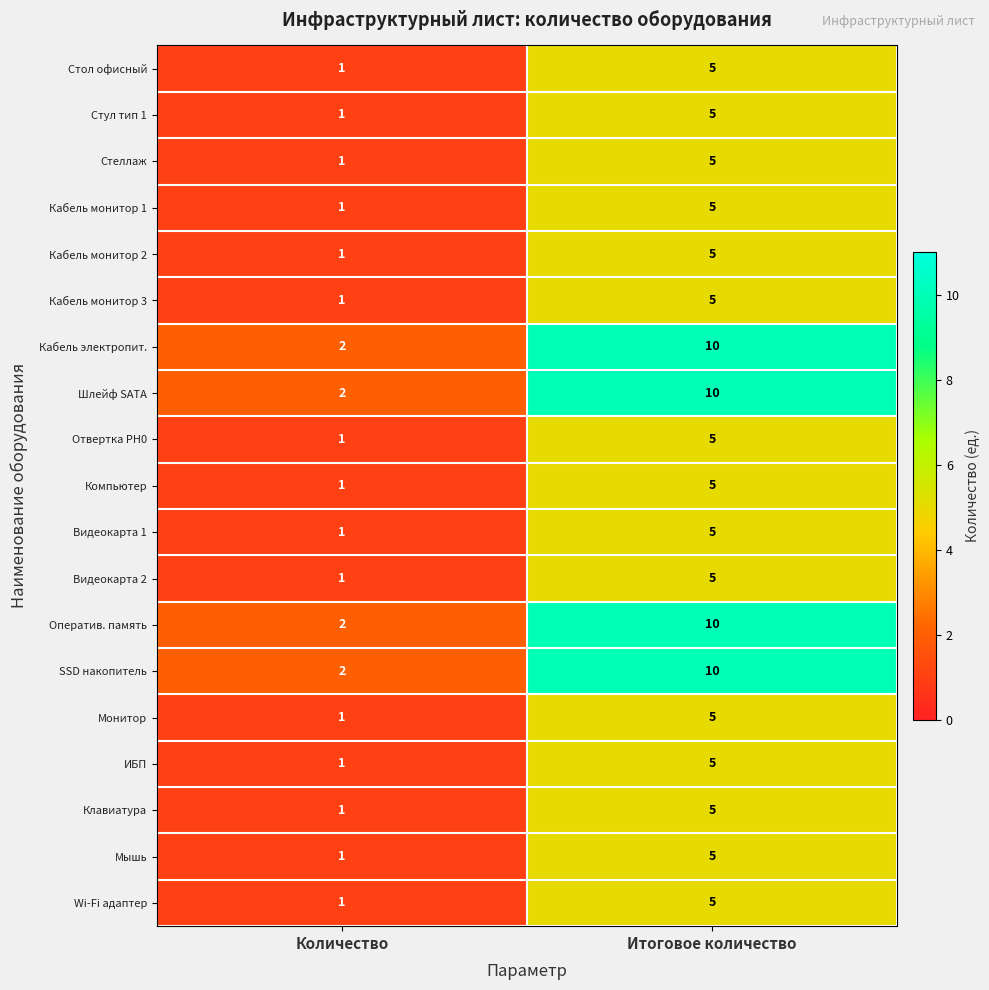

At which category does the chart reach its peak across all series?

Итоговое количество